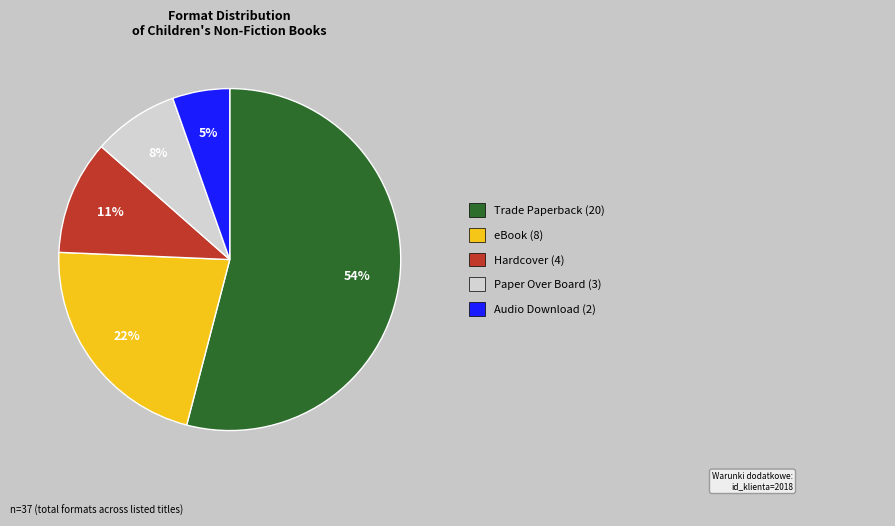

Is there any slice that represents more than half of the pie?

Yes